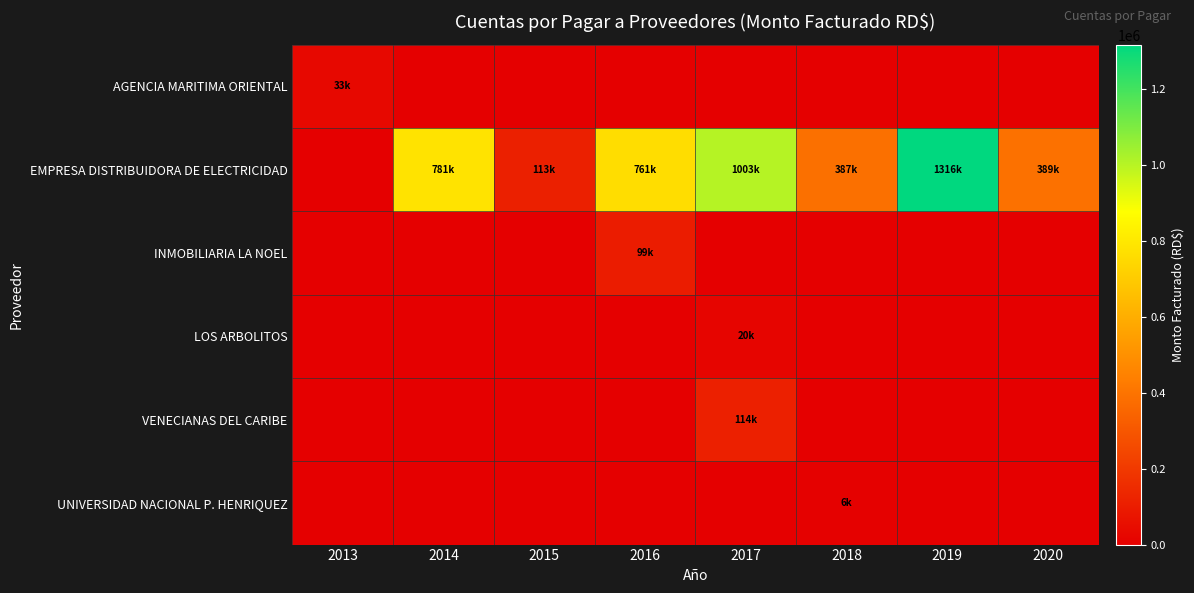

Reading right to left, what are all the values shown in this chart?

AGENCIA MARITIMA ORIENTAL: 2020=0.0	2019=0.0	2018=0.0	2017=0.0	2016=0.0	2015=0.0	2014=0.0	2013=32746.9
EMPRESA DISTRIBUIDORA DE ELECTRICIDAD: 2020=389229.3	2019=1316066.7	2018=387287.2	2017=1003452.0	2016=761058.7	2015=112688.0	2014=781428.7	2013=0.0
INMOBILIARIA LA NOEL: 2020=0.0	2019=0.0	2018=0.0	2017=0.0	2016=99000.0	2015=0.0	2014=0.0	2013=0.0
LOS ARBOLITOS: 2020=0.0	2019=0.0	2018=0.0	2017=20000.0	2016=0.0	2015=0.0	2014=0.0	2013=0.0
VENECIANAS DEL CARIBE: 2020=0.0	2019=0.0	2018=0.0	2017=114496.5	2016=0.0	2015=0.0	2014=0.0	2013=0.0
UNIVERSIDAD NACIONAL P. HENRIQUEZ: 2020=0.0	2019=0.0	2018=6200.0	2017=0.0	2016=0.0	2015=0.0	2014=0.0	2013=0.0